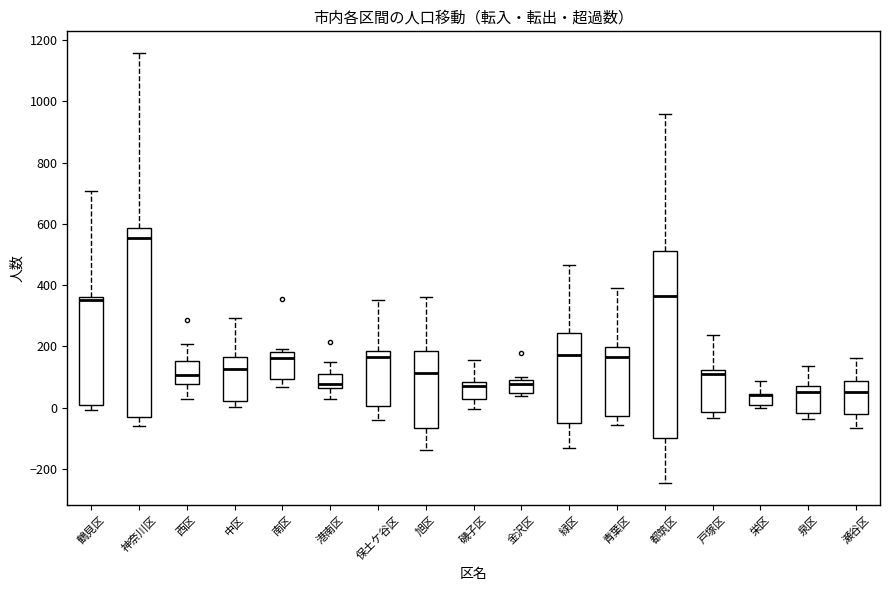

Reading left to right, read every box against the y-axis: the position of its median line, the range the box covers, and the ends of its whiskers. The values are not printed on the chart, so give them approximately, as read against the axis.

鶴見区: median 360 (just below the box's upper edge), box 0 to 360, whiskers 0 (just below the box's lower edge) to 700
神奈川区: median 560, box -20 to 580, whiskers -60 to 1160
西区: median 100, box 80 to 160, whiskers 20 to 200
中区: median 120, box 20 to 160, whiskers 0 to 300
南区: median 160, box 100 to 180, whiskers 60 to 200
港南区: median 80, box 60 to 120, whiskers 40 to 160
保土ケ谷区: median 160, box 0 to 180, whiskers -40 to 360
旭区: median 120, box -60 to 180, whiskers -140 to 360
磯子区: median 80 (just below the box's upper edge), box 20 to 80, whiskers 0 to 160
金沢区: median 80, box 40 to 100, whiskers 40 (just below the box's lower edge) to 100 (just above the box's upper edge)
緑区: median 180, box -40 to 240, whiskers -140 to 460
青葉区: median 160, box -20 to 200, whiskers -60 to 400
都筑区: median 360, box -100 to 520, whiskers -240 to 960
戸塚区: median 100, box -20 to 120, whiskers -40 to 240
栄区: median 40 (drawn on the box's upper edge), box 20 to 40, whiskers 0 to 80
泉区: median 60, box -20 to 80, whiskers -40 to 140
瀬谷区: median 60, box -20 to 80, whiskers -60 to 160